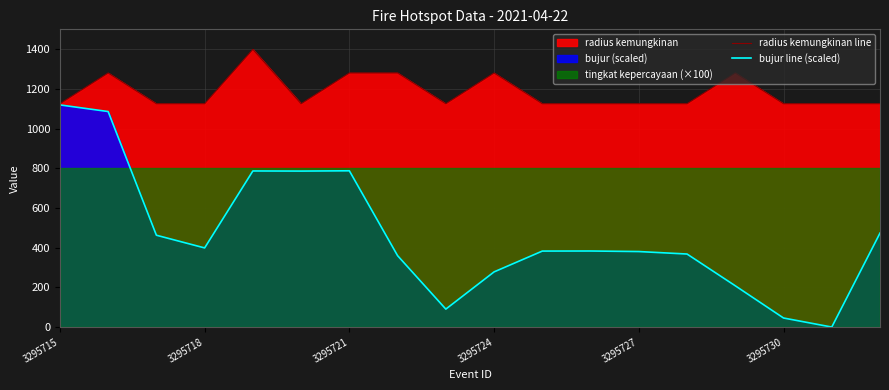

What is the value of the radius kemungkinan line point at the 5th from the left?

1399.0